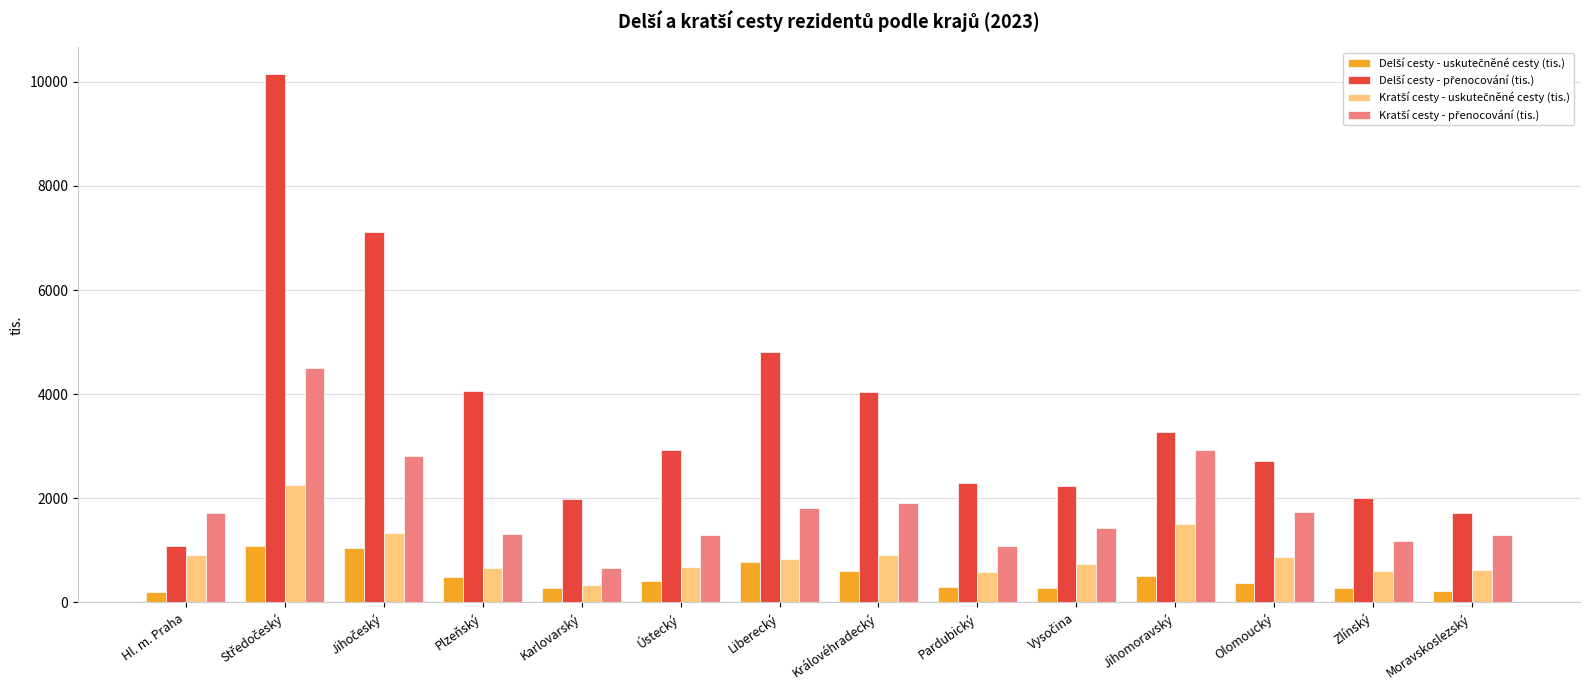

What is the total value across all series at Liberecký?

8230.5